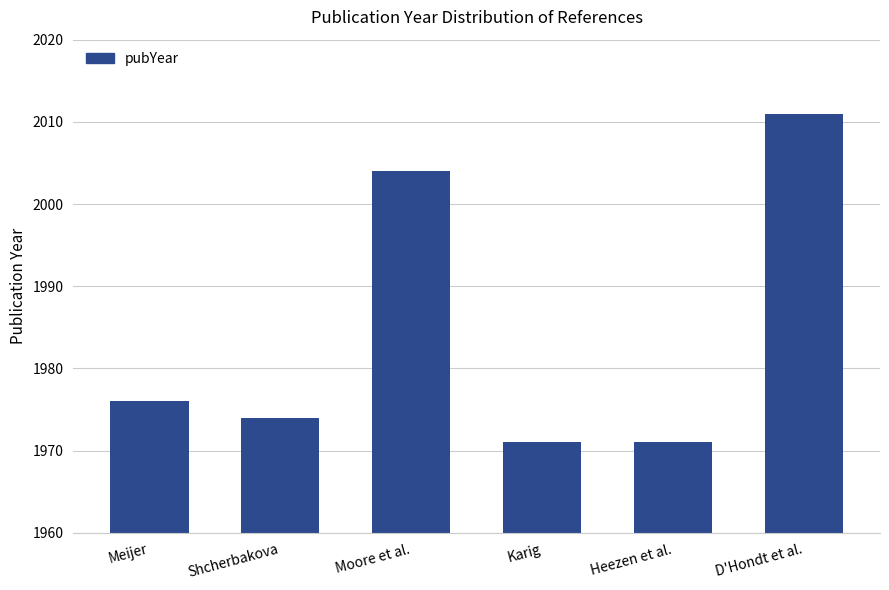

What is the approximate value at D'Hondt et al.?

2011